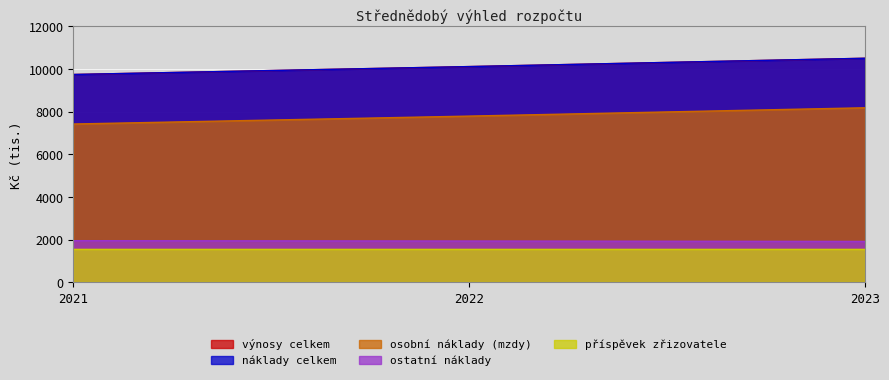

Does the chart display data point markers on the line(s)?

No